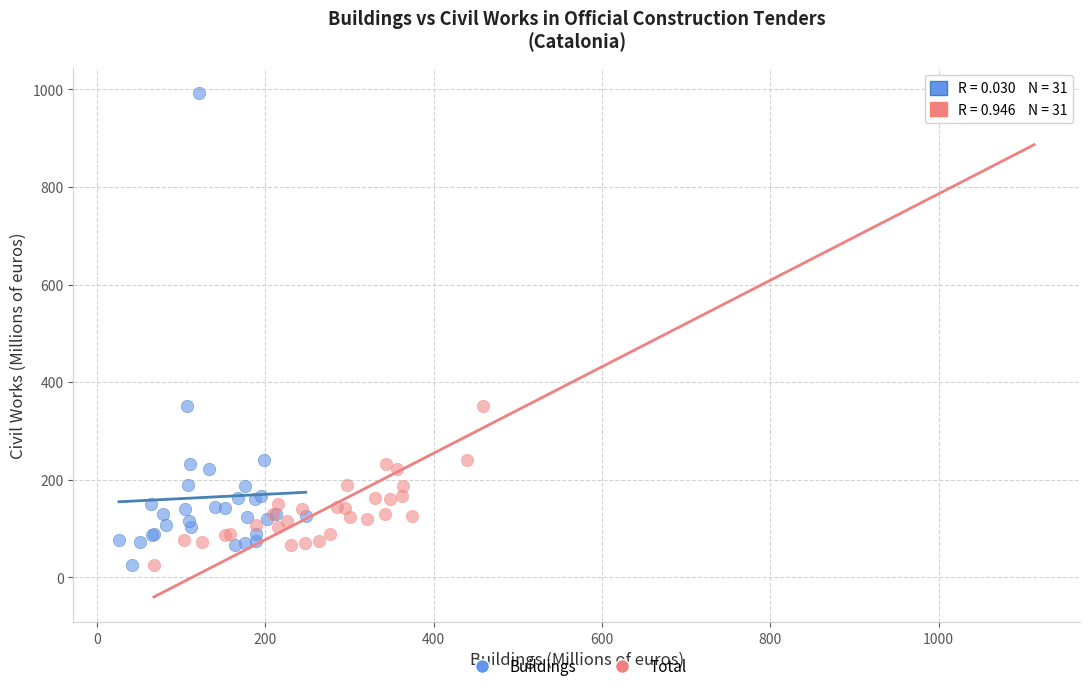

What are all the series names shown in the legend?

Buildings, Total